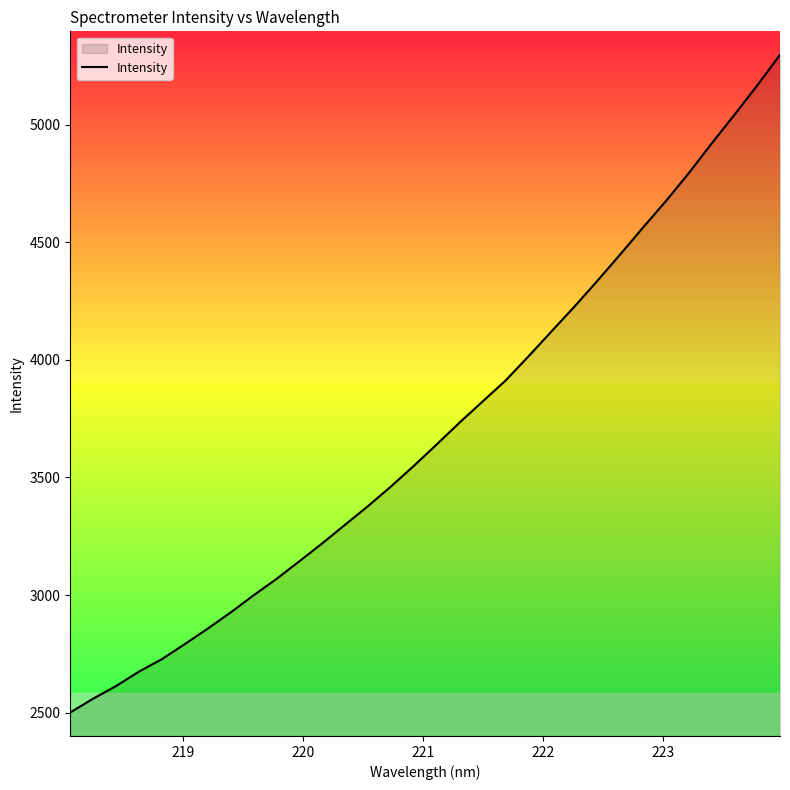

Does the chart display data point markers on the line(s)?

No